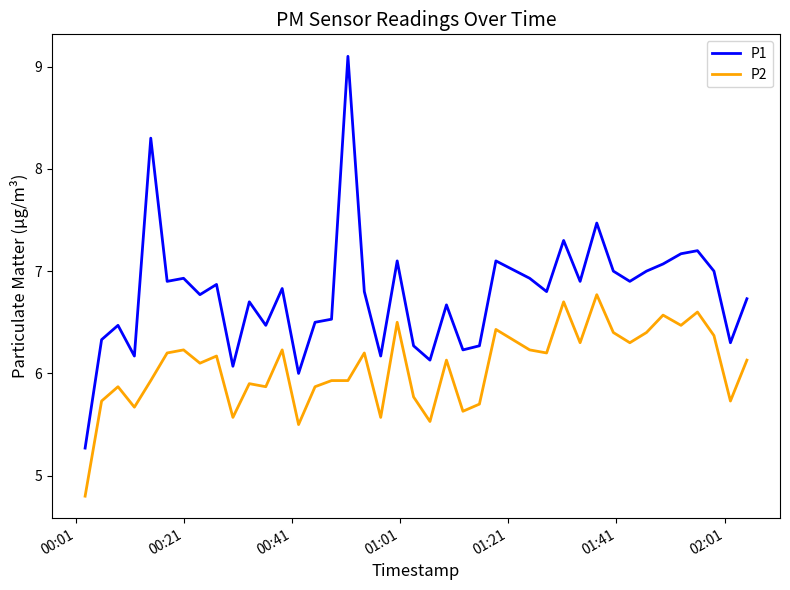

List the series in order of their overall mean, lowest first.

P2, P1